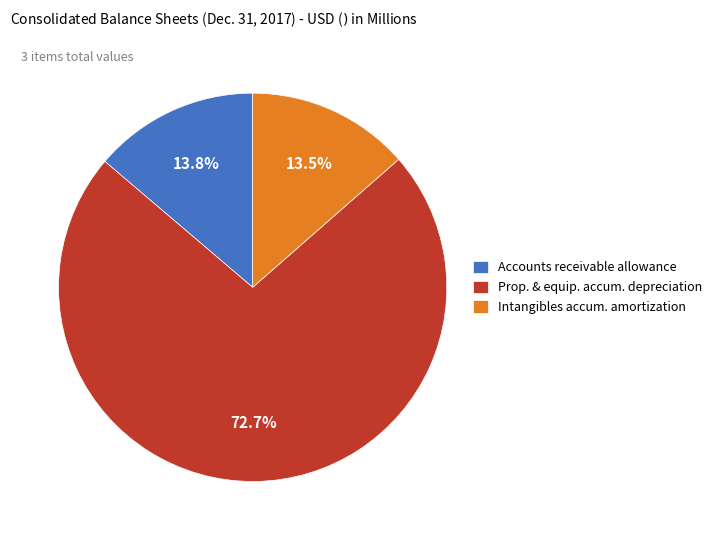

Combined, what portion of the pie is Accounts receivable allowance and Intangibles accum. amortization?

27.3%